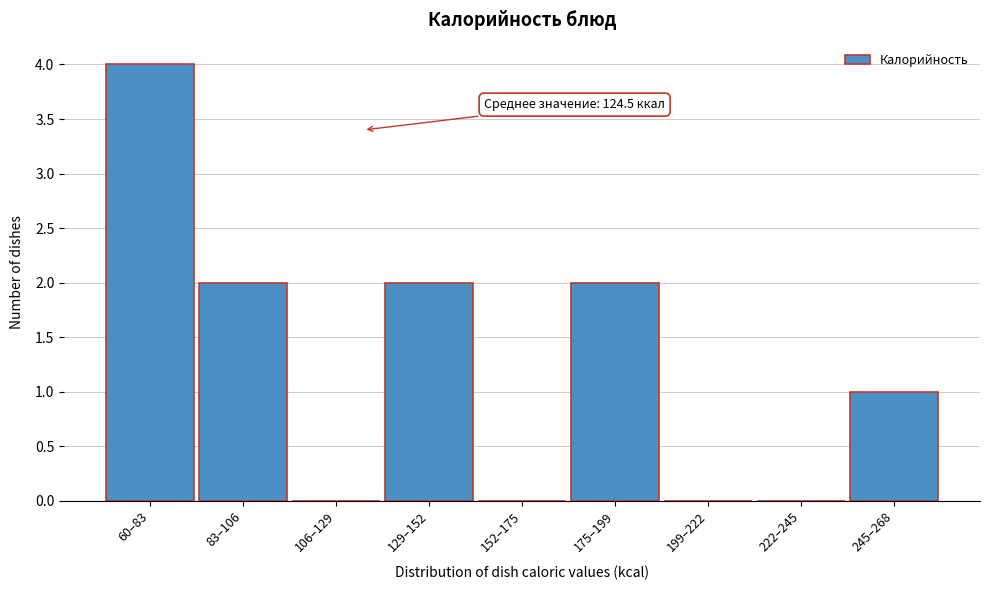

Reading left to right, list all the values displayed in this chart.

60–83=4	83–106=2	106–129=0	129–152=2	152–175=0	175–199=2	199–222=0	222–245=0	245–268=1